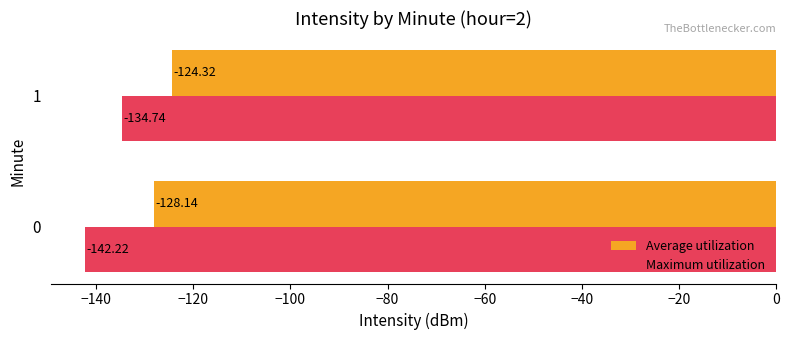

Rank the series by their maximum value, from lowest to highest.

Maximum utilization, Average utilization